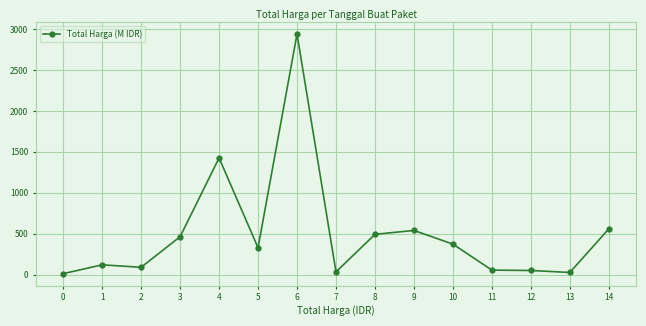

What is the average value?

501.2